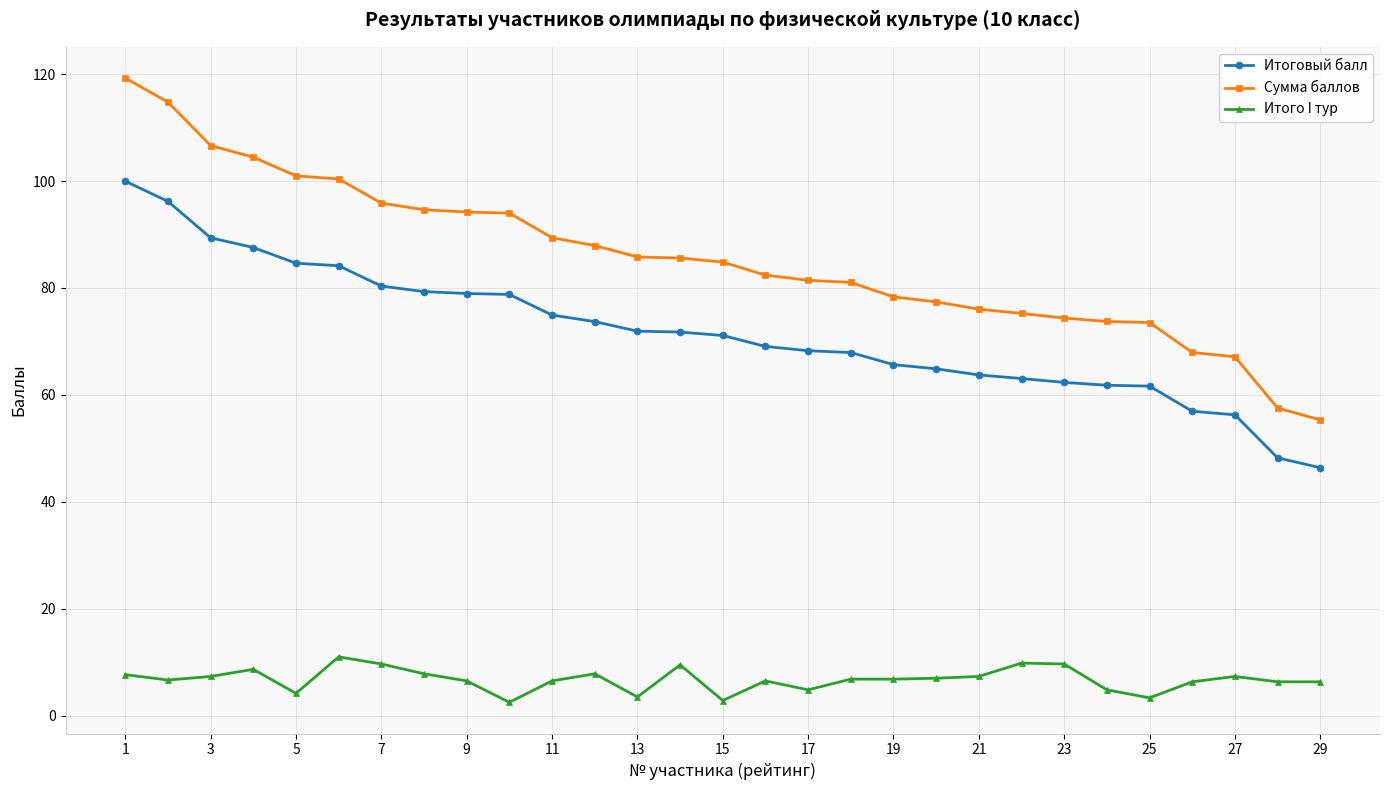

True or false: Сумма баллов and Итоговый балл cross at least once.

False